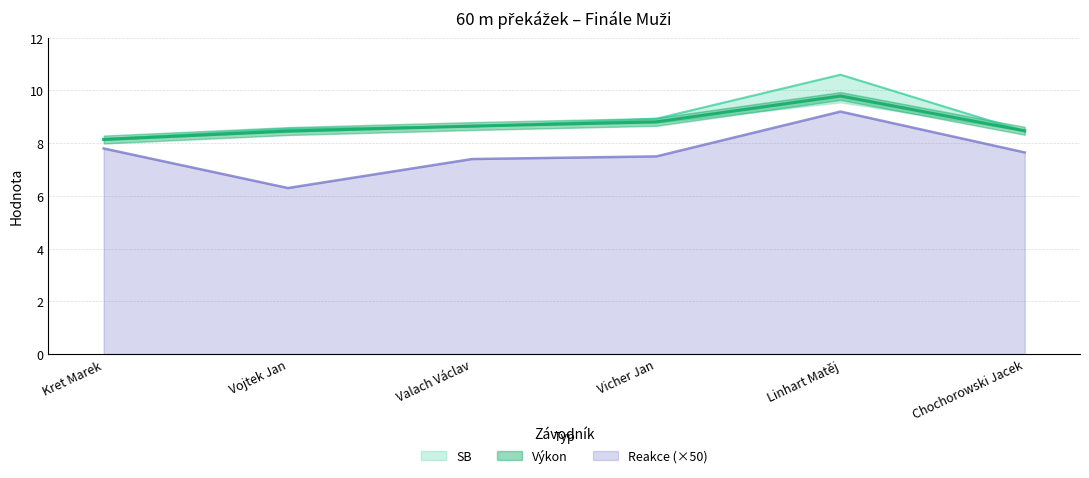

What position from the right is Linhart Matěj?

2